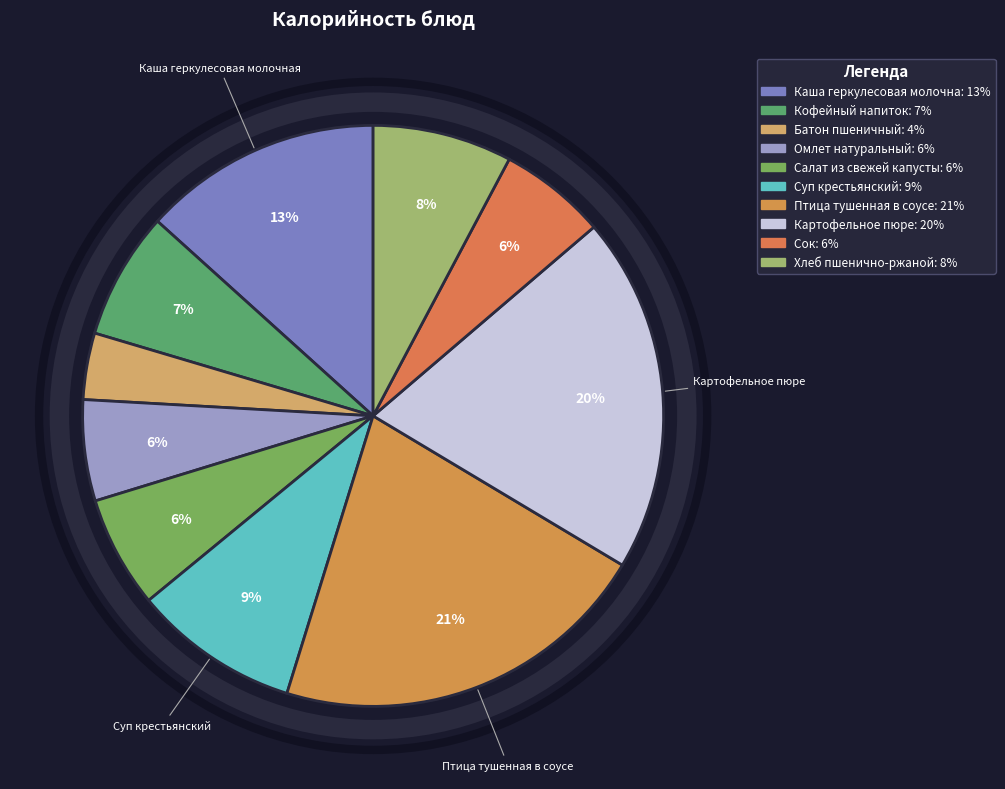

Which slice is the largest?

Птица тушенная в соусе